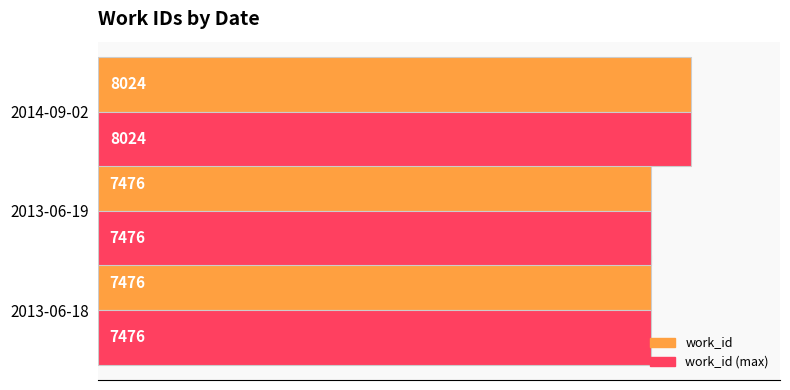

What is the approximate value of work_id at 2014-09-02, to the nearest 10?

8020